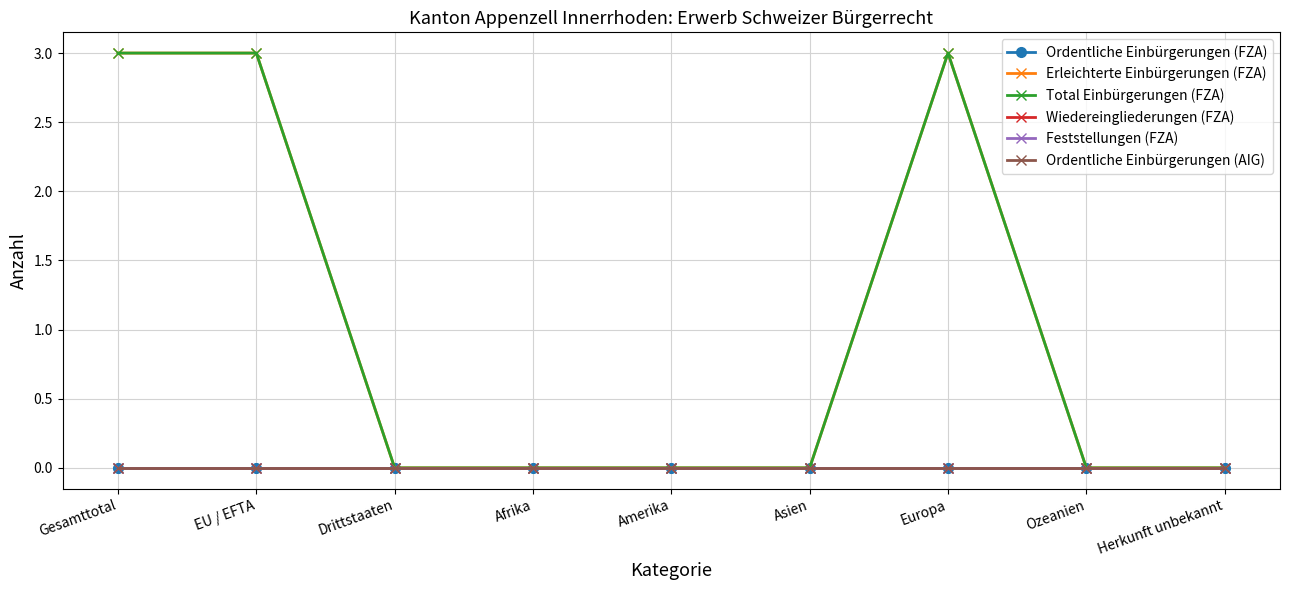

True or false: Erleichterte Einbürgerungen (FZA) and Total Einbürgerungen (FZA) intersect in this chart.

False